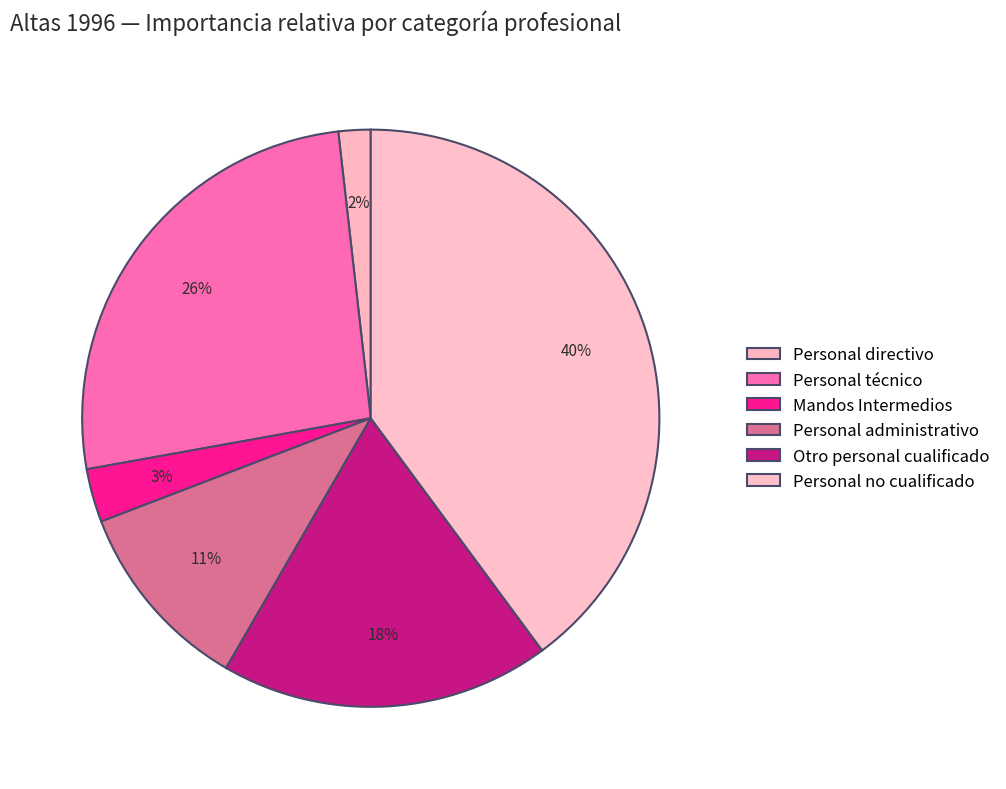

Is it true that Personal administrativo is 26% of the pie?

False